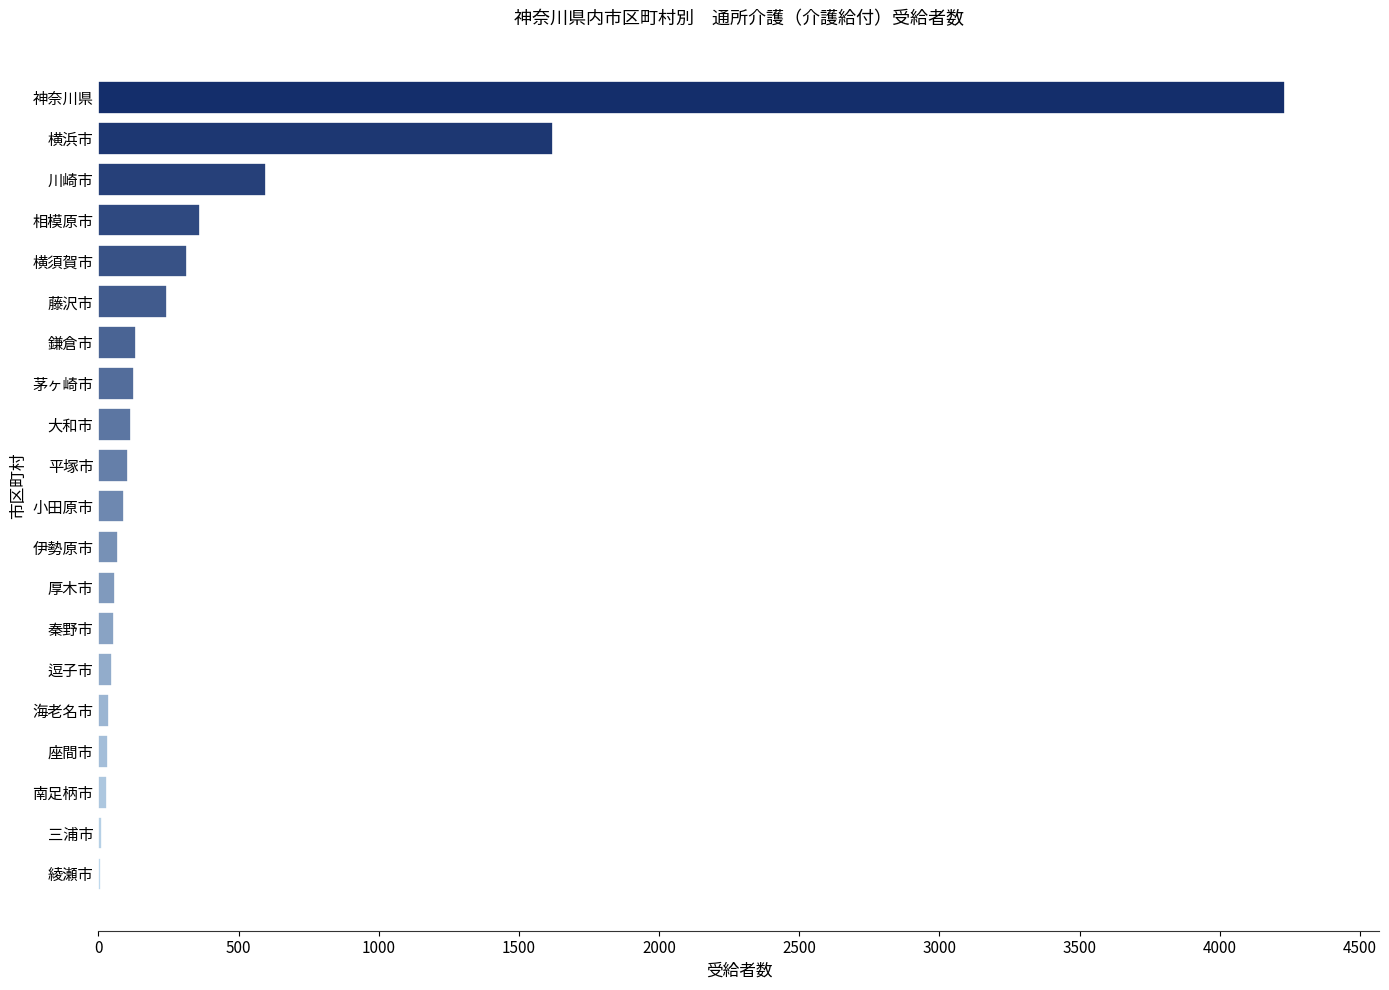

Is it true that the value at 相模原市 is 361?

True